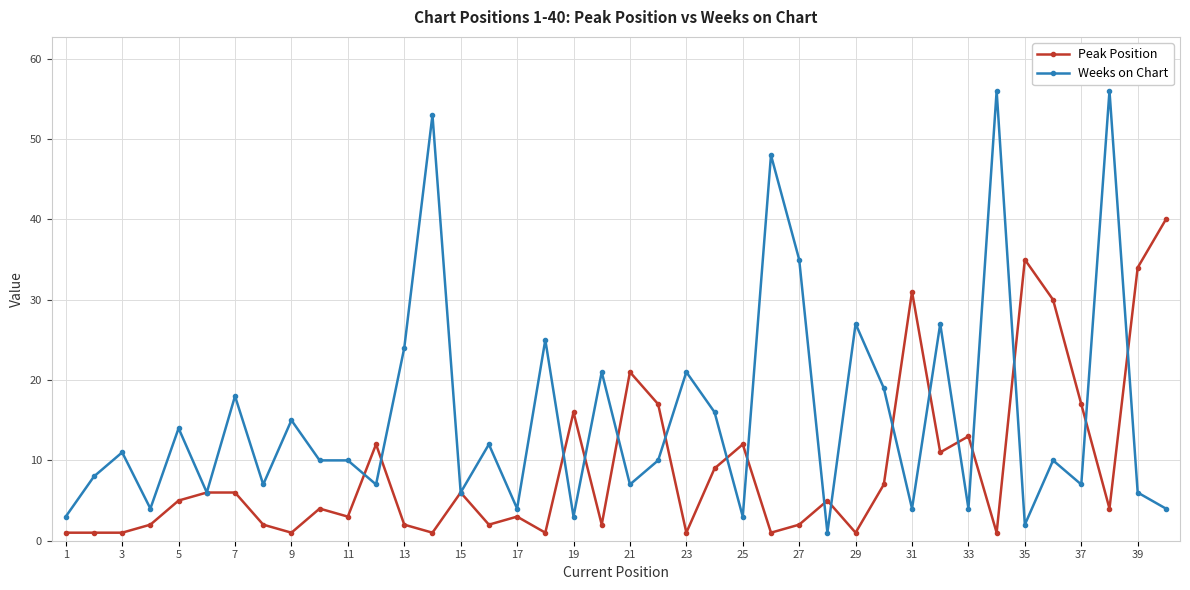

True or false: Peak Position has more than 0 points higher than both neighbors.

True